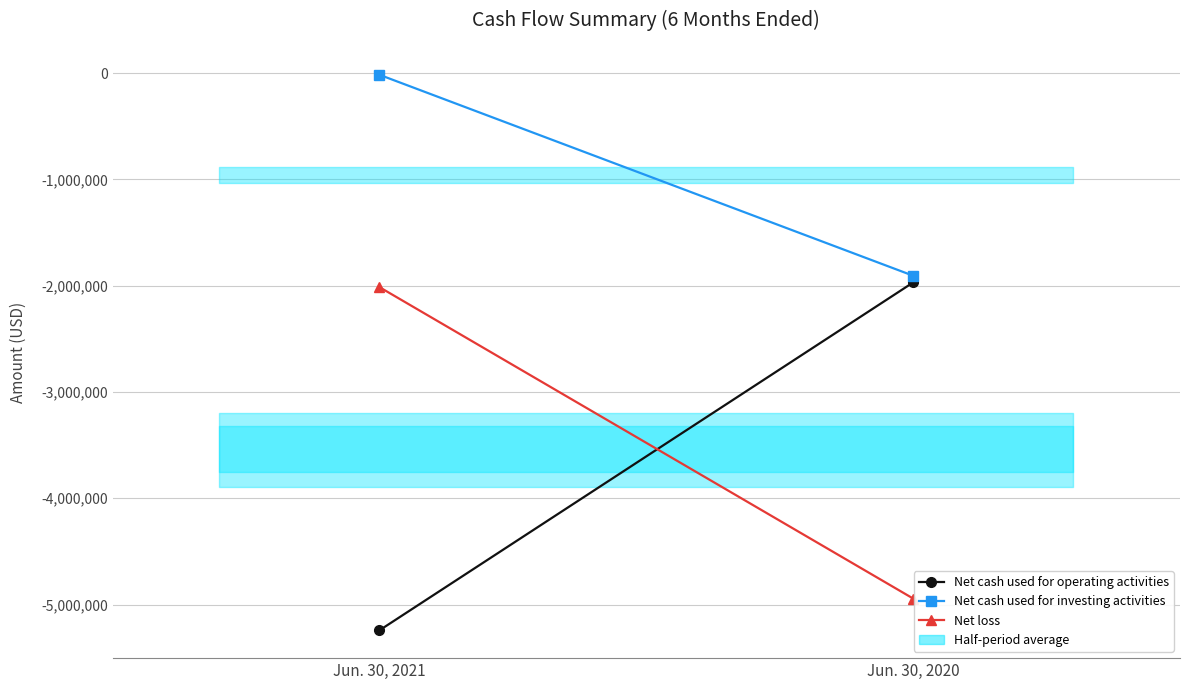

Count the Net cash used for investing activities values in the range -1906042 to -15700.

2